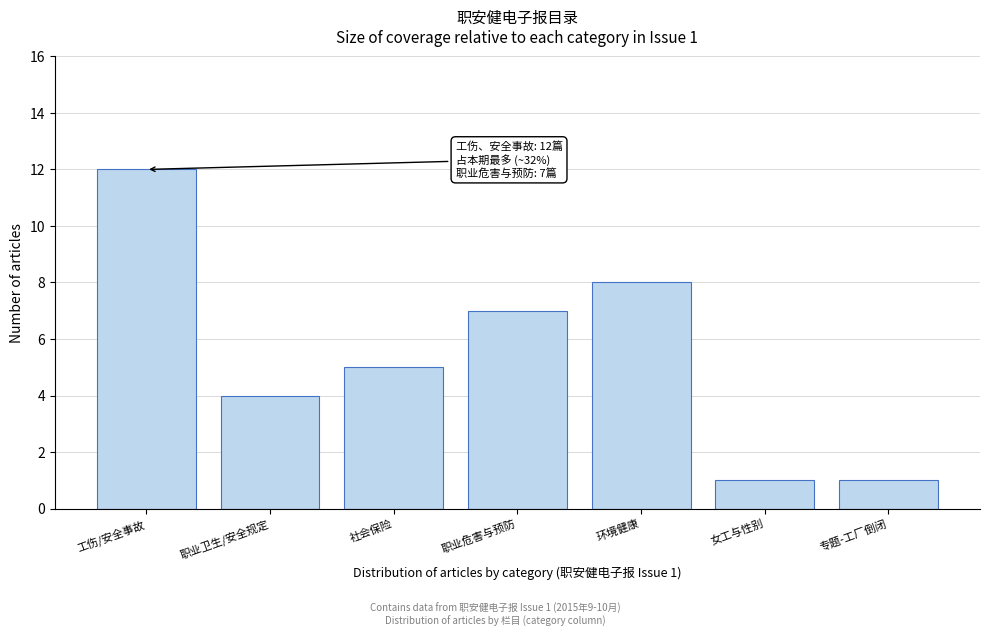

Reading left to right, extract all data points from this chart.

12	4	5	7	8	1	1